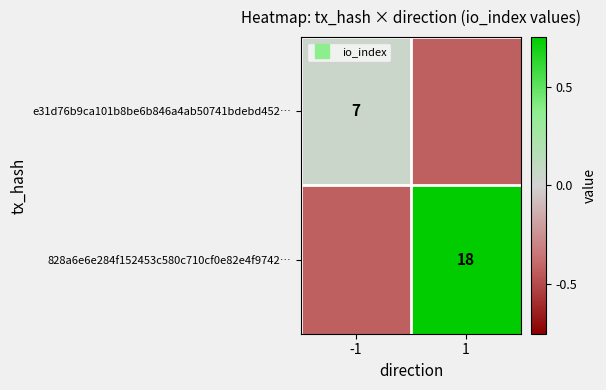

At 1, list the series in order from largest to smallest.

828a6e6e284f152453c580c710cf0e82e4f9742…, e31d76b9ca101b8be6b846a4ab50741bdebd452…